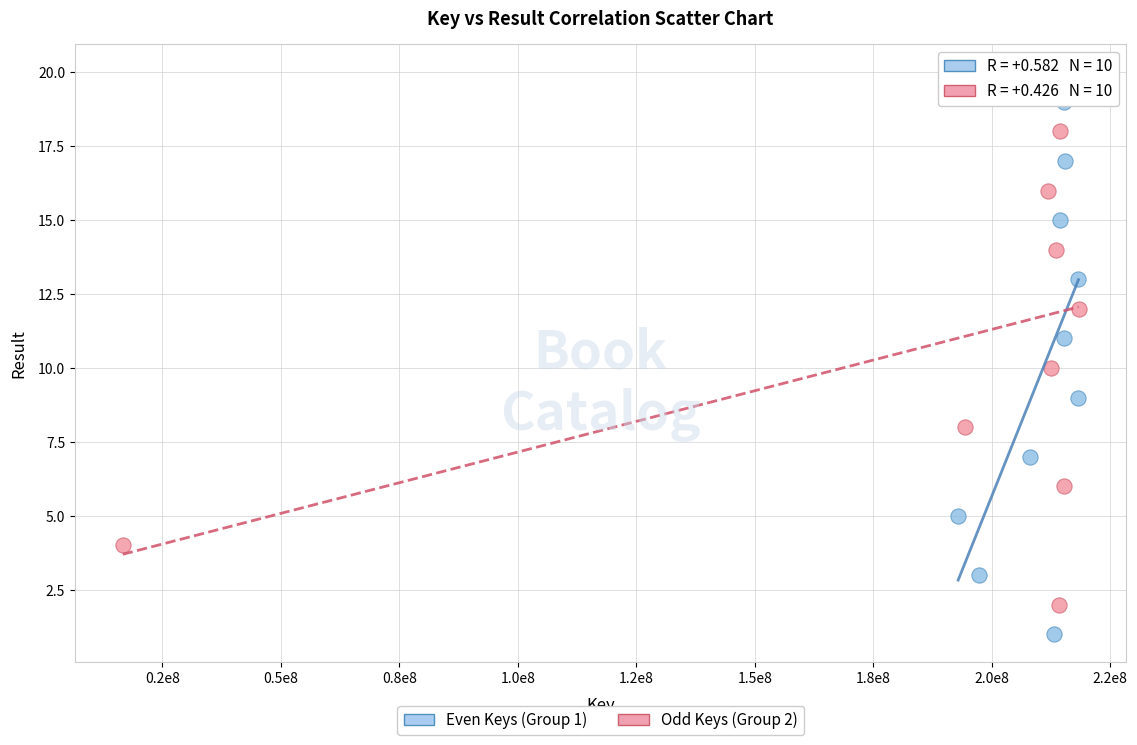

What are all the series names shown in the legend?

Even Keys (Group 1), Odd Keys (Group 2)